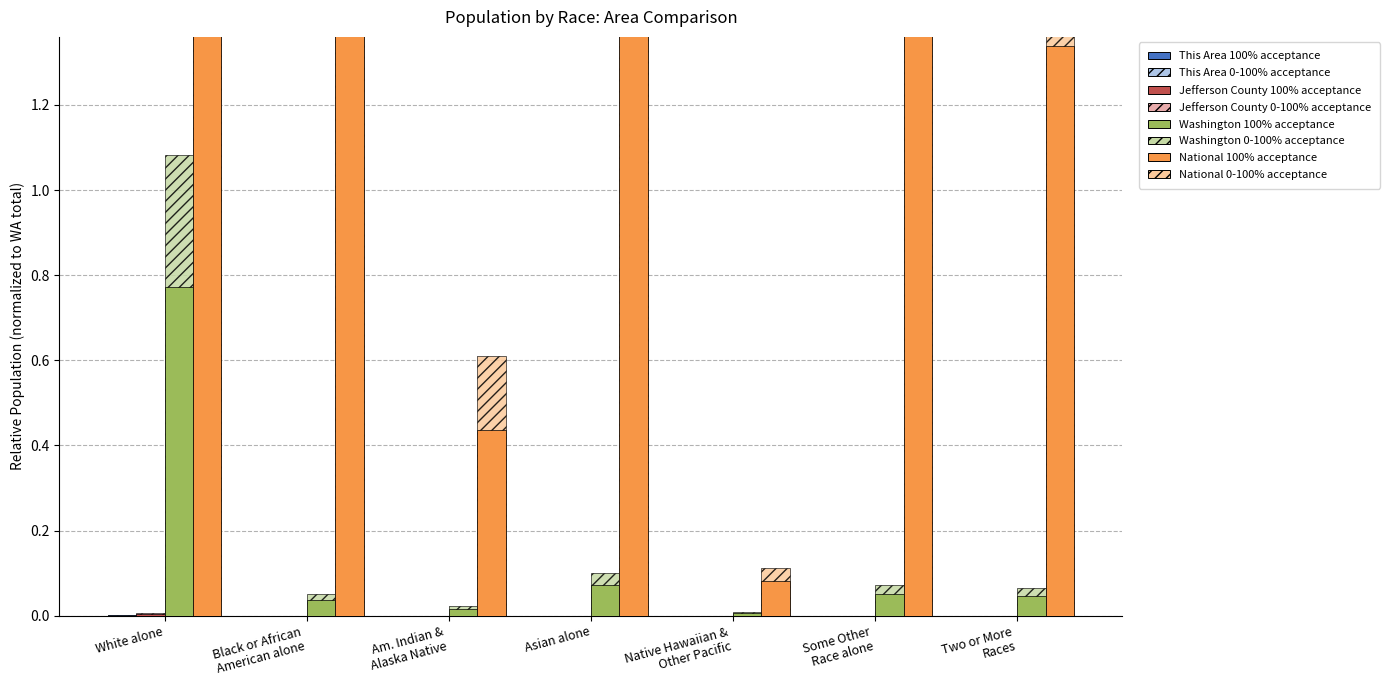

Reading left to right, extract all data points from this chart.

This Area: 0.0	0.0	0.0	0.0	0.0	0.0	0.0
Jefferson County: 0.0	0.0	0.0	0.0	0.0	0.0	0.0
Washington: 0.8	0.0	0.0	0.1	0.0	0.1	0.0
National: 46.5	8.1	0.6	3.1	0.1	4.0	1.9